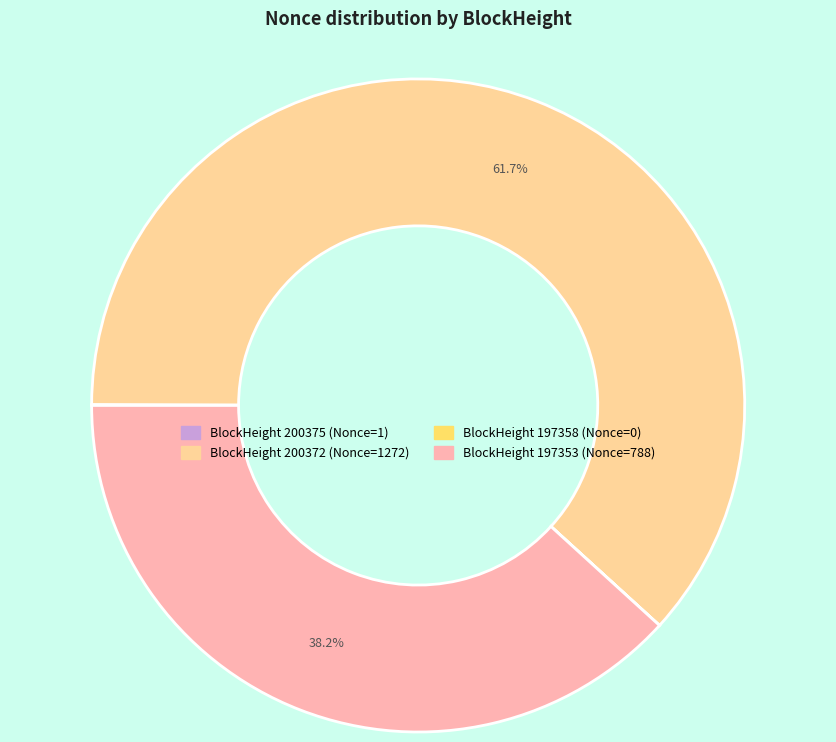

Is there a majority slice in this chart?

Yes